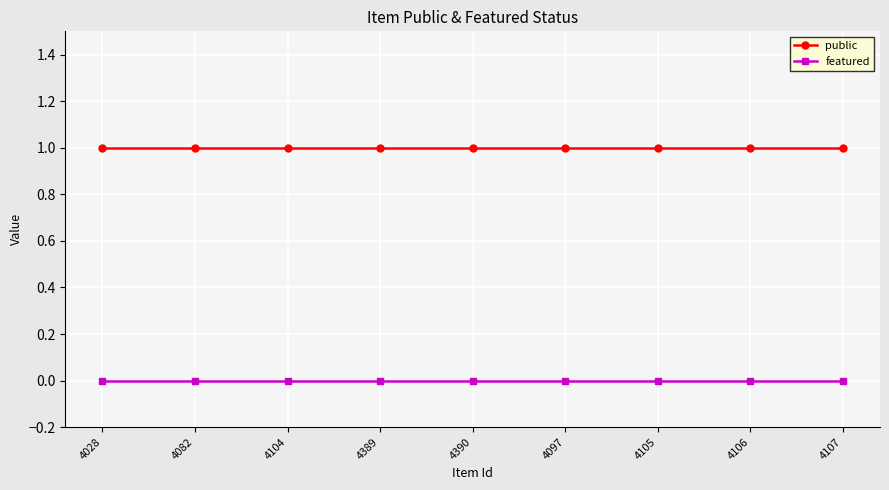

What is the label of the 2nd point from the right?

4106